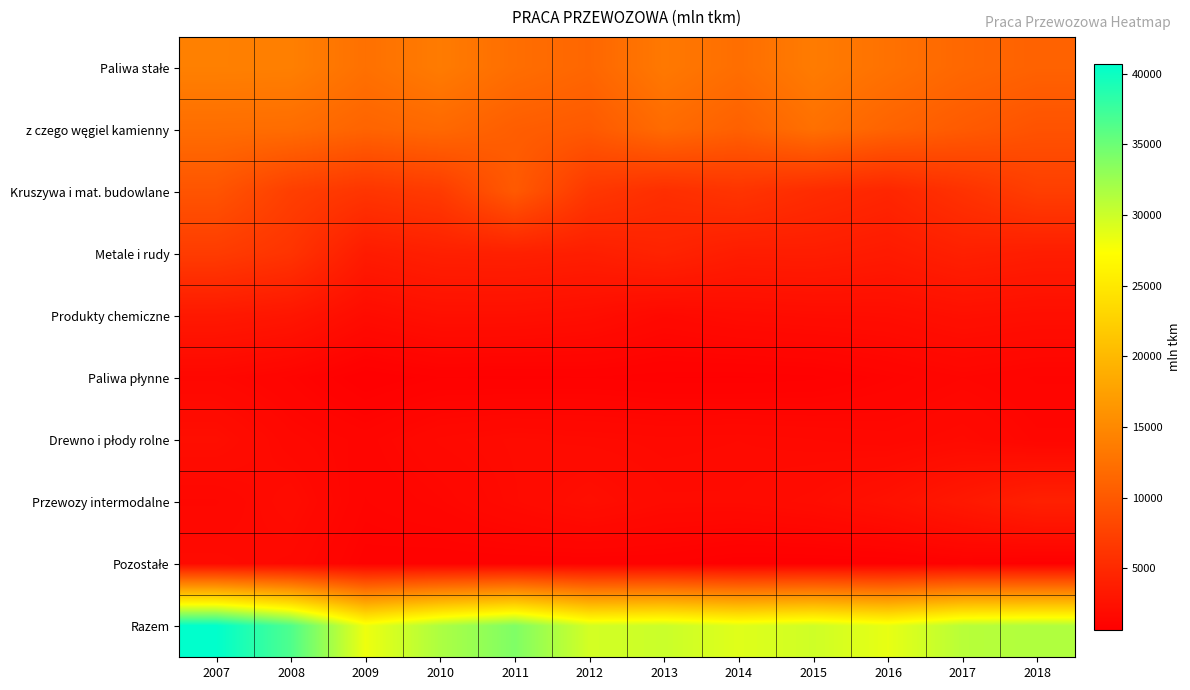

At 2015, list the series in order from smallest to largest.

Pozostałe, Paliwa płynne, Drewno i płody rolne, Produkty chemiczne, Przewozy intermodalne, Metale i rudy, Kruszywa i mat. budowlane, z czego węgiel kamienny, Paliwa stałe, Razem